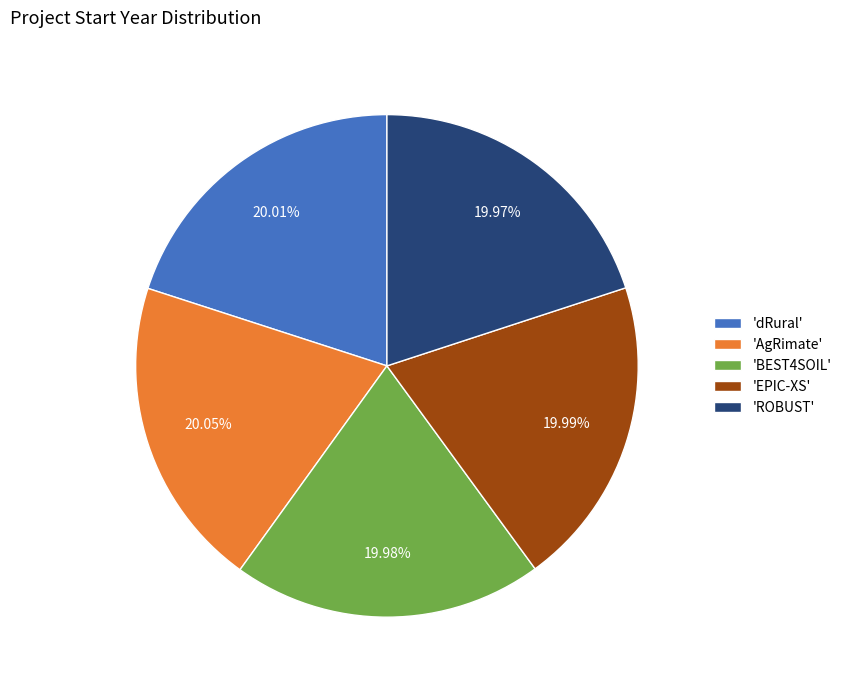

Is there a majority slice in this chart?

No